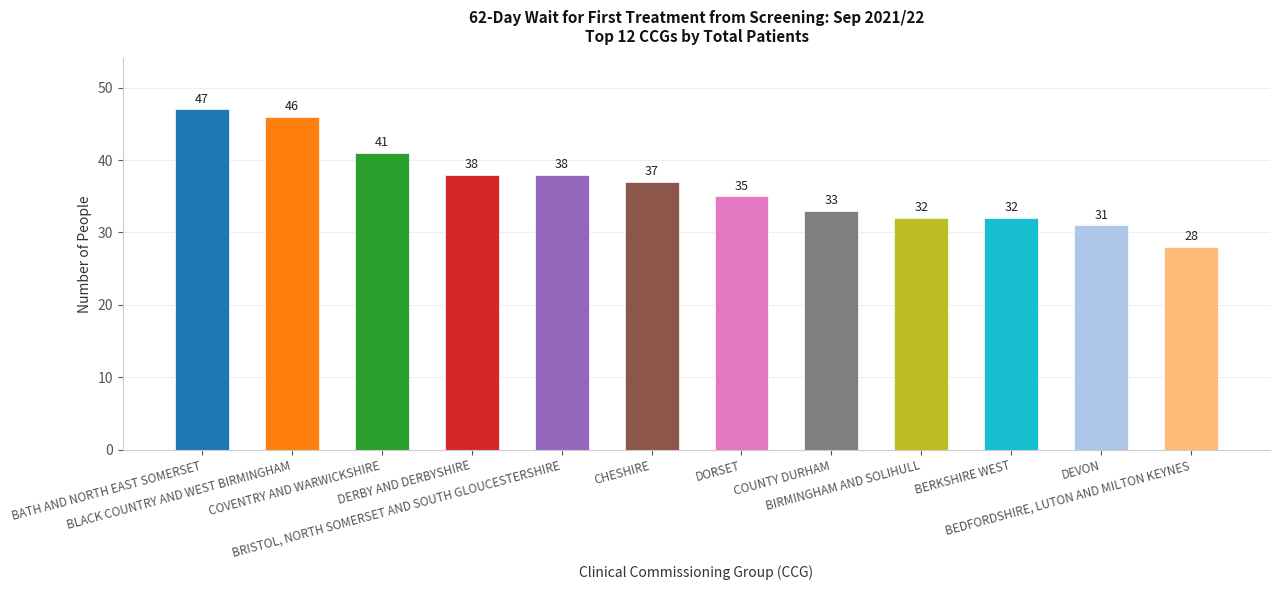

The value at BLACK COUNTRY AND WEST BIRMINGHAM is 46. True or false?

True